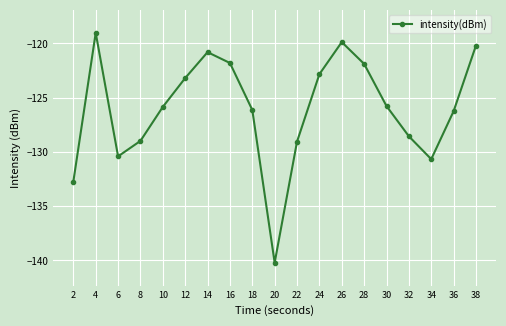

What is the value of the 17th point from the left?

-130.7